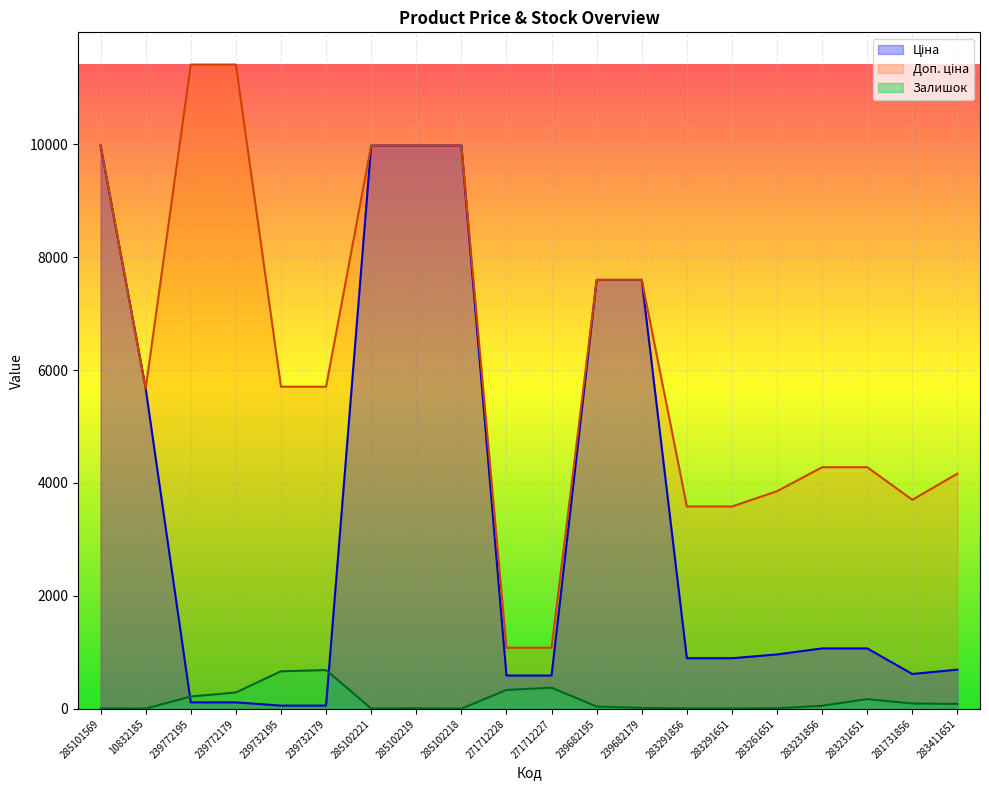

What is the lowest value of the Доп. ціна series?

1081.7